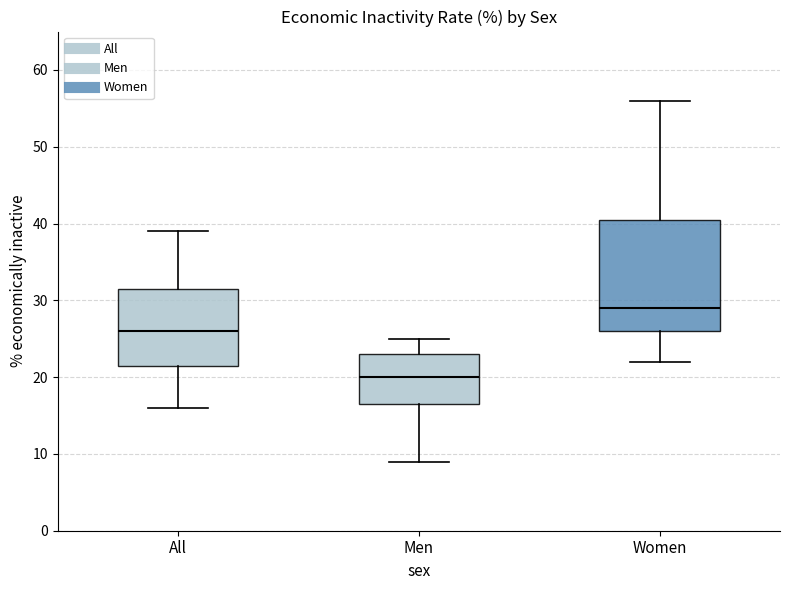

Reading left to right, read every box against the y-axis: the position of its median line, the range the box covers, and the ends of its whiskers. The values are not printed on the chart, so give them approximately, as read against the axis.

All: median 26, box 22 to 32, whiskers 16 to 39
Men: median 20, box 17 to 23, whiskers 9 to 25
Women: median 29, box 26 to 41, whiskers 22 to 56